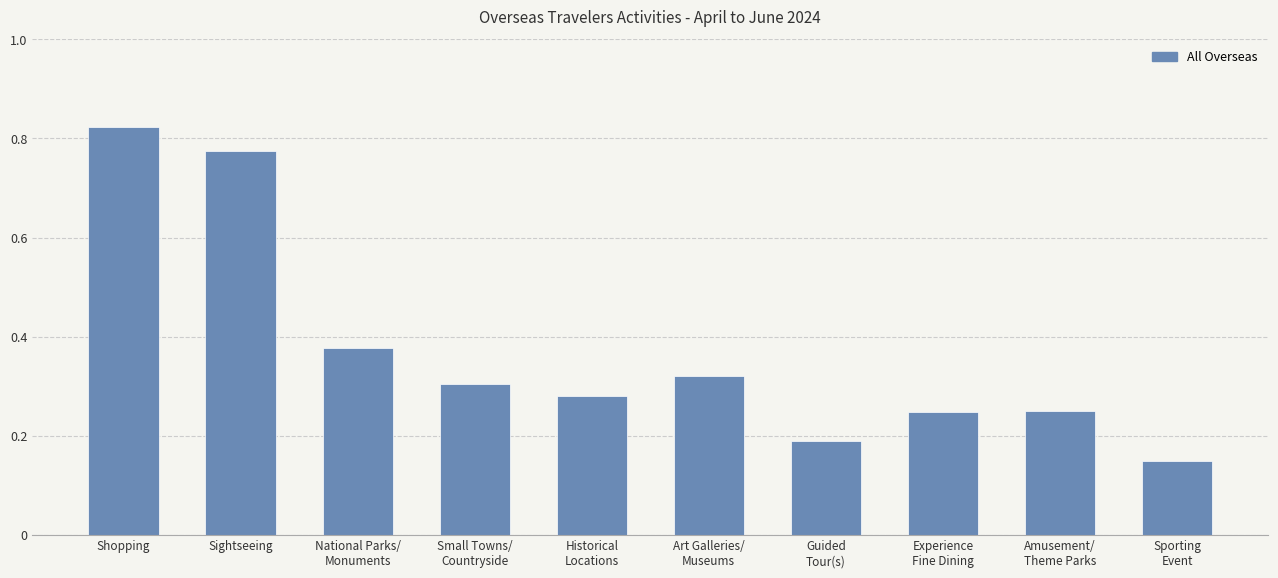

Between Guided
Tour(s) and Sporting
Event, which is larger?

Guided
Tour(s)